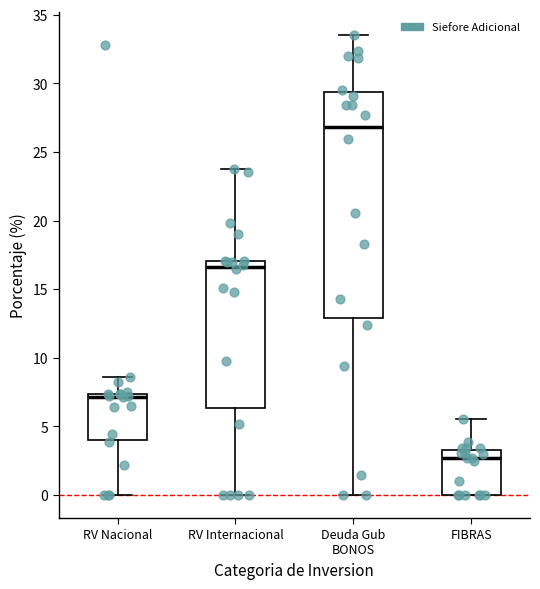

Reading left to right, read every box against the y-axis: the position of its median line, the range the box covers, and the ends of its whiskers. The values are not printed on the chart, so give them approximately, as read against the axis.

RV Nacional: median 7.0, box 4.0 to 7.5, whiskers 0.0 to 8.5
RV Internacional: median 16.5, box 6.5 to 17.0, whiskers 0.0 to 24.0
Deuda Gub BONOS: median 27.0, box 13.0 to 29.5, whiskers 0.0 to 33.5
FIBRAS: median 2.5, box 0.0 to 3.5, whiskers 0.0 to 5.5